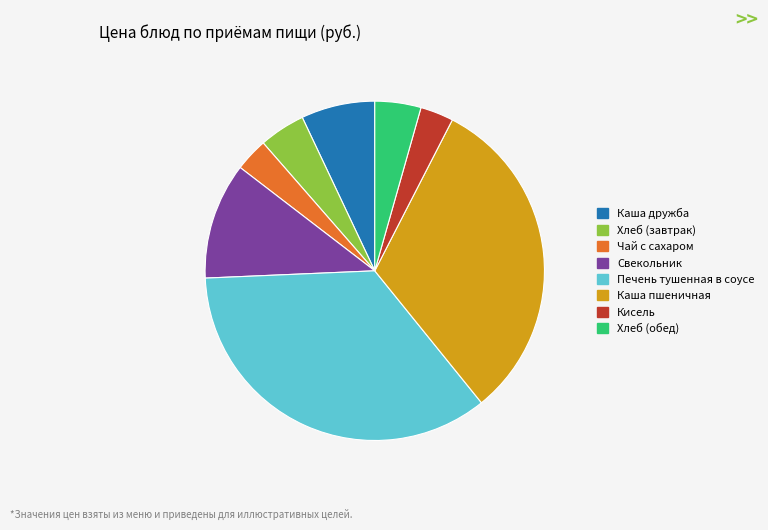

Is Каша пшеничная the majority of the pie?

No